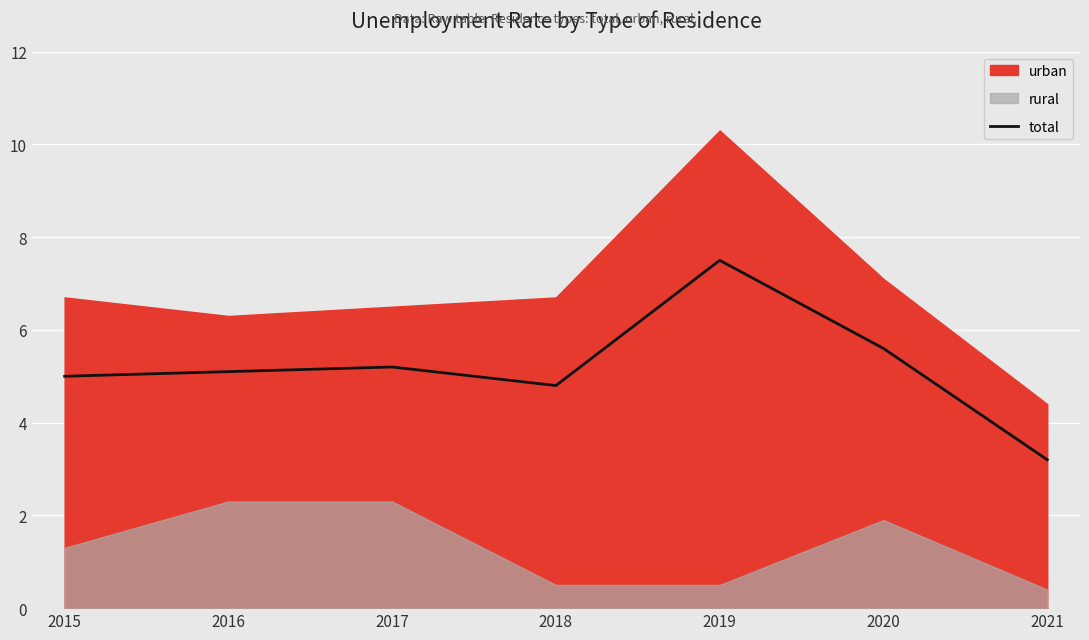

Which category has the highest value in the total series?

2019